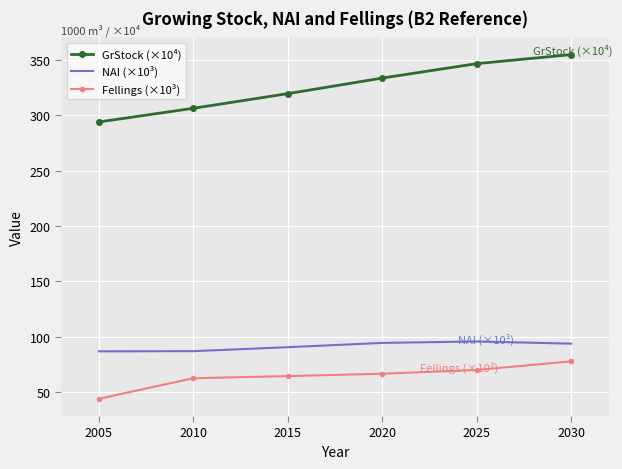

Where does the Fellings (×10³) series first go above 66?

2020